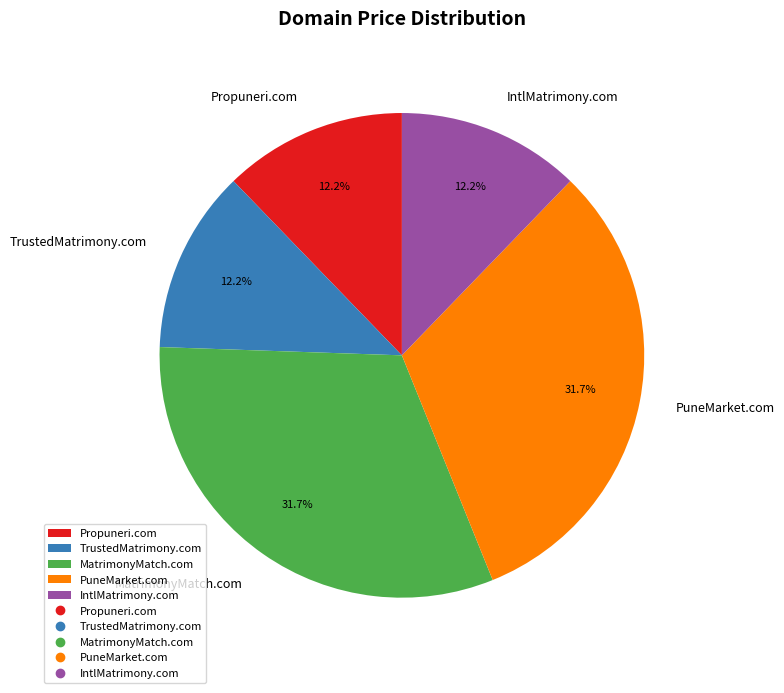

Which has a higher value, MatrimonyMatch.com or Propuneri.com?

MatrimonyMatch.com